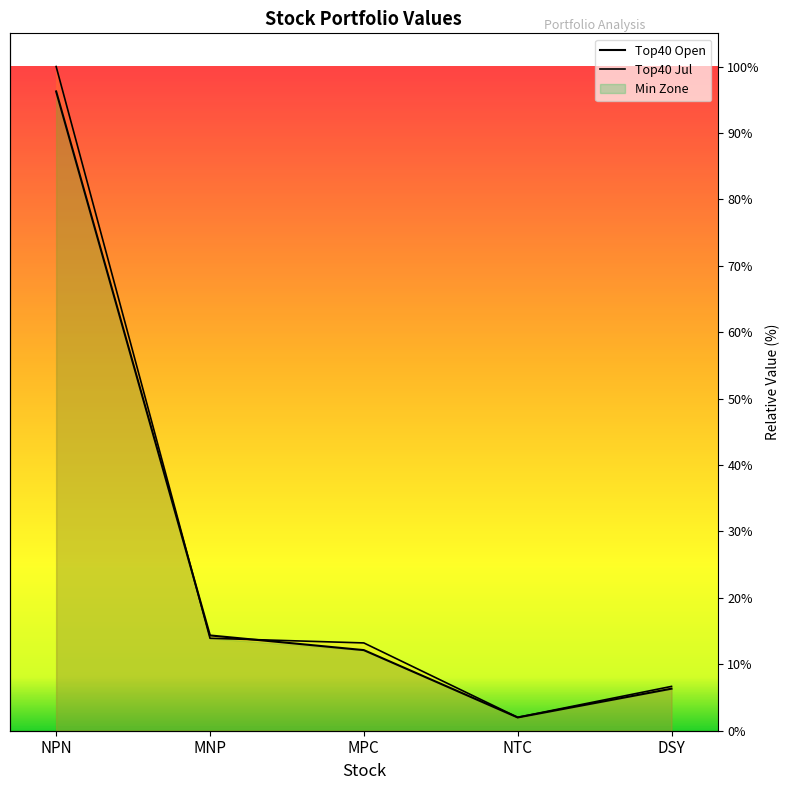

At which category does the chart reach its minimum across all series?

NTC